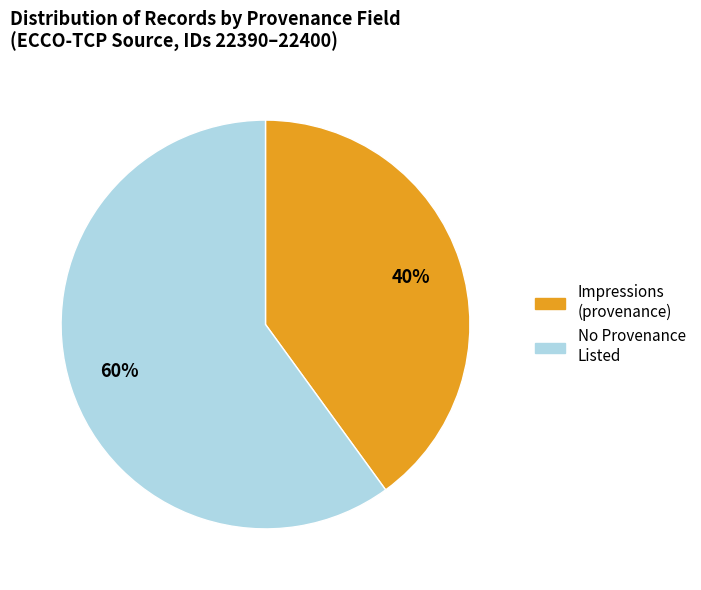

To the nearest percent, what is the average slice percentage?

50%